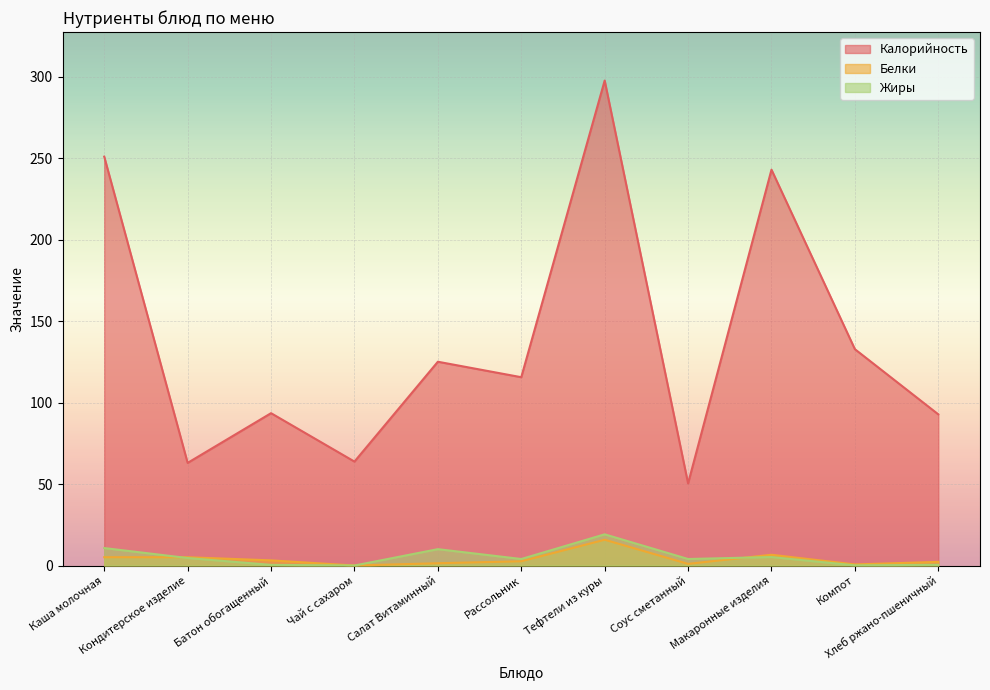

True or false: Белки and Жиры cross at least once.

True